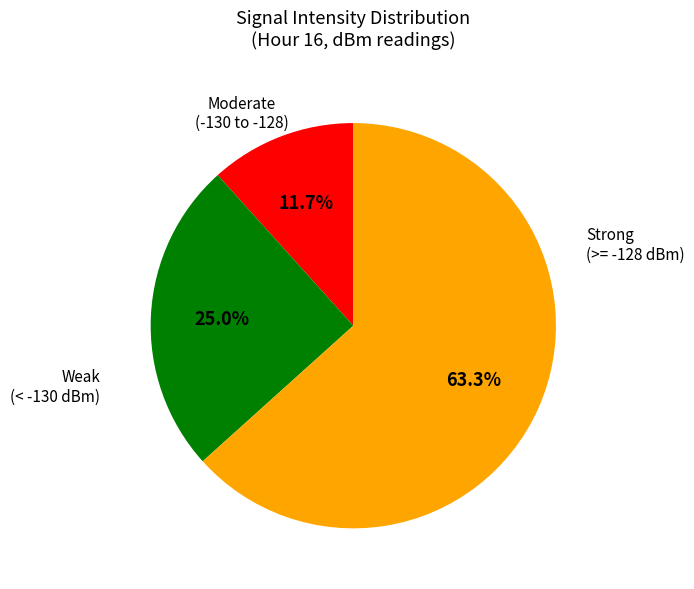

Does any single category account for the majority?

Yes